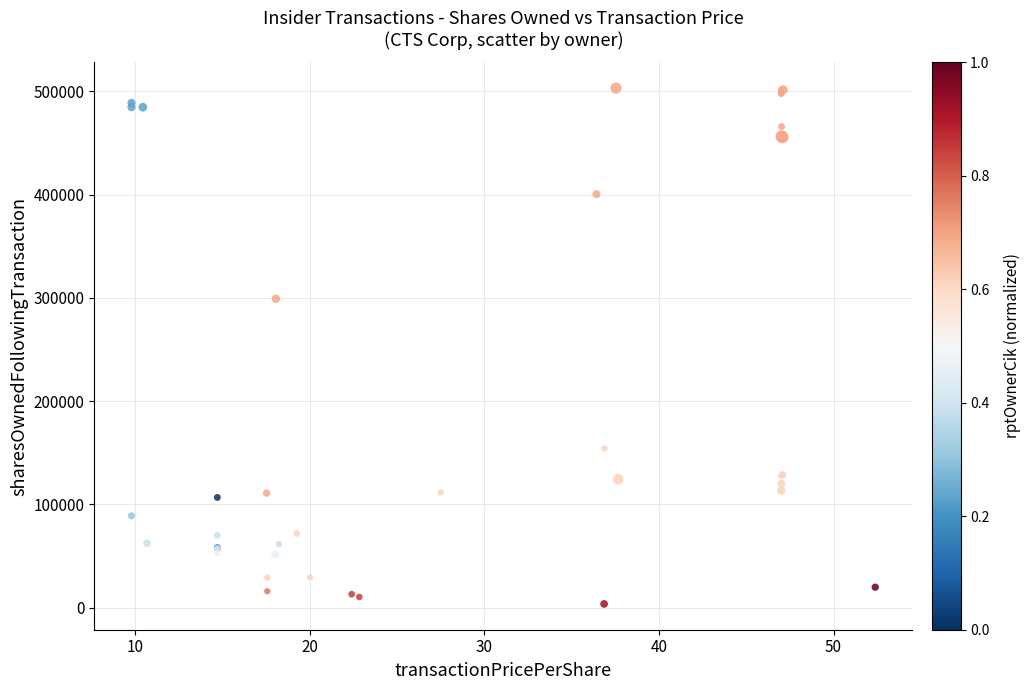

What Y value in the scatter plot is closest to 253367?

299080